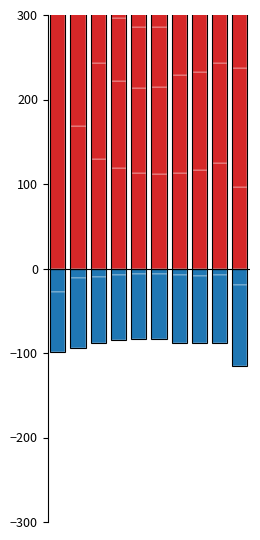

How many data points in Jun are above 92?

5